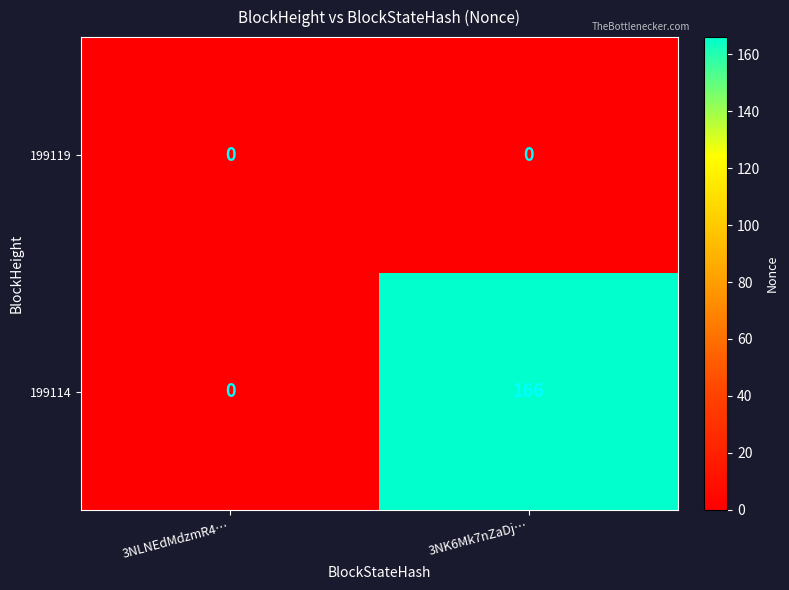

Which series has the largest range (max minus min)?

199114